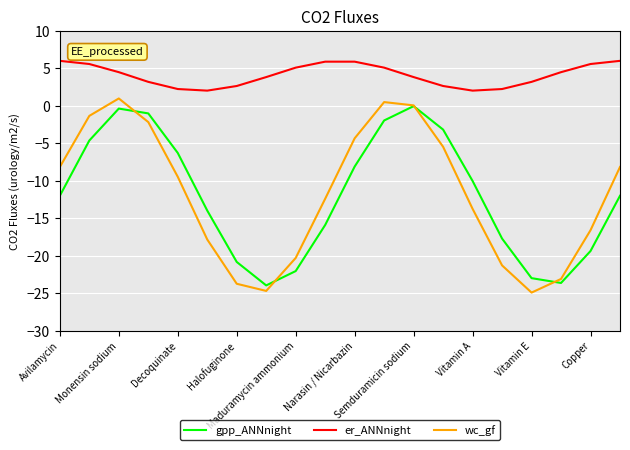

What is the maximum value for wc_gf?

1.0